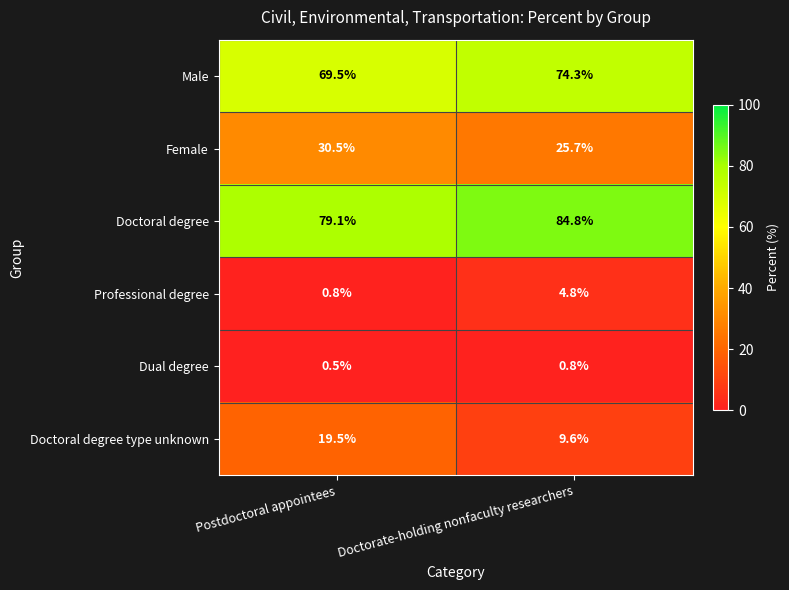

At which label does Female first exceed 30?

Postdoctoral appointees